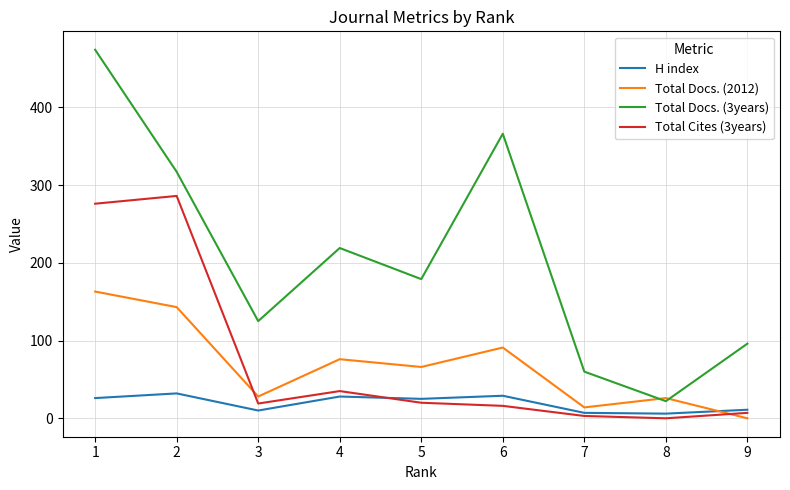

What is the maximum value shown in the chart?

474